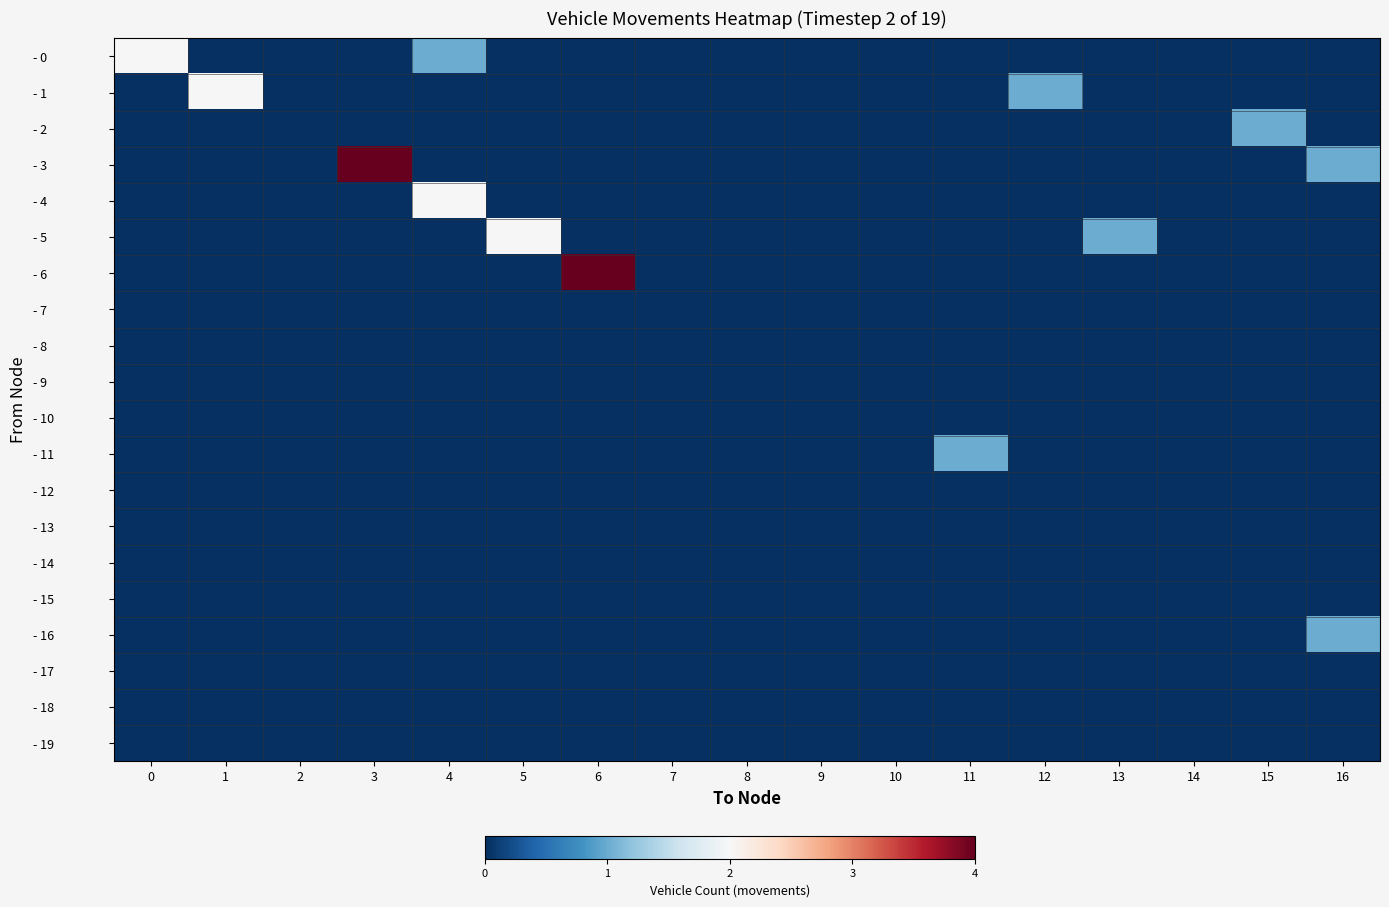

Which series has the widest spread of values?

- 3